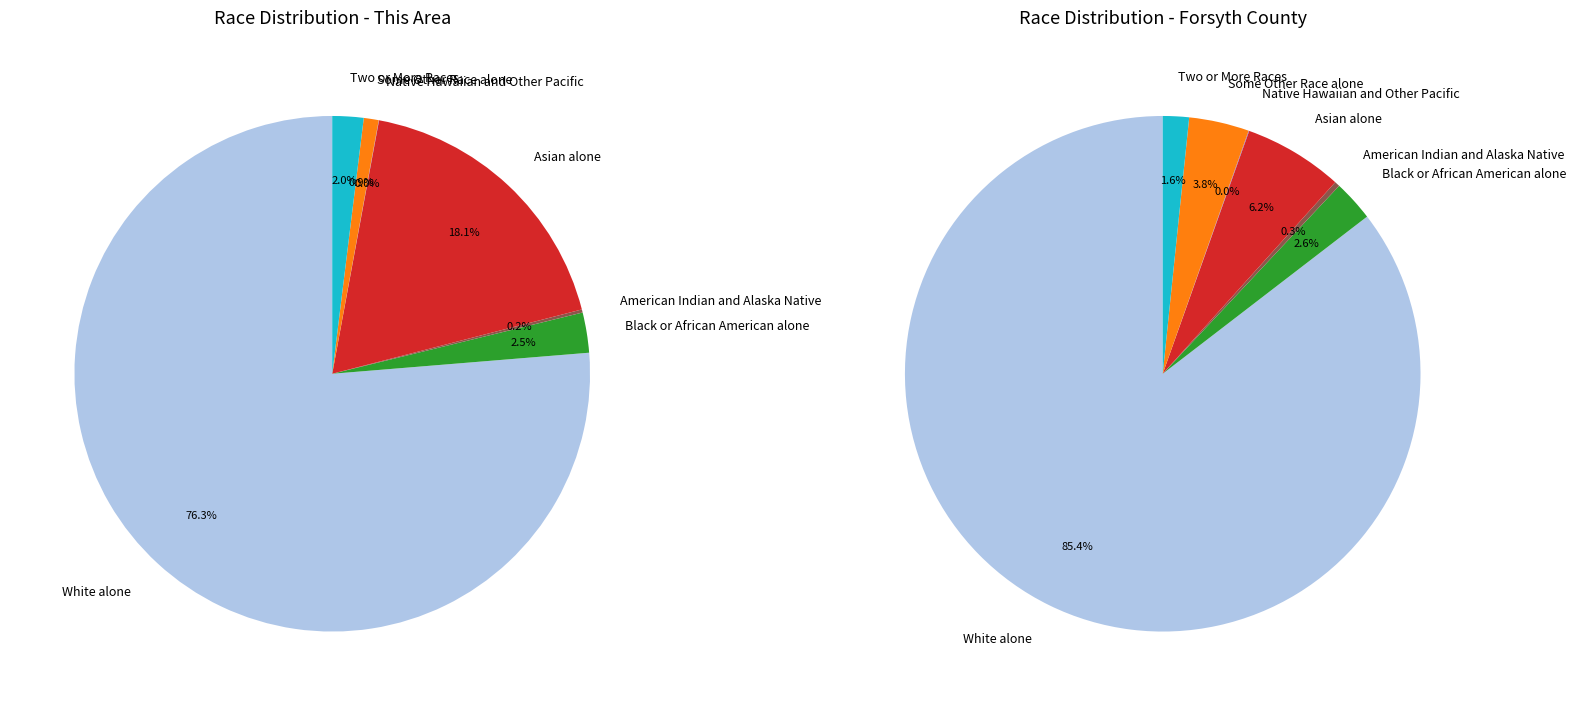

Is it true that Two or More Races is 11% of the pie?

False